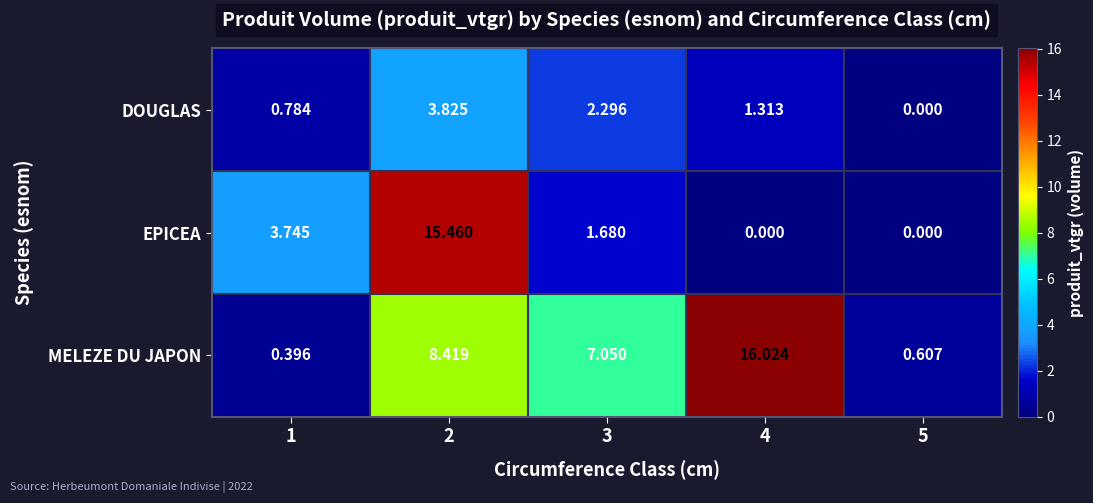

Rank the series at 1 from lowest to highest value.

MELEZE DU JAPON, DOUGLAS, EPICEA